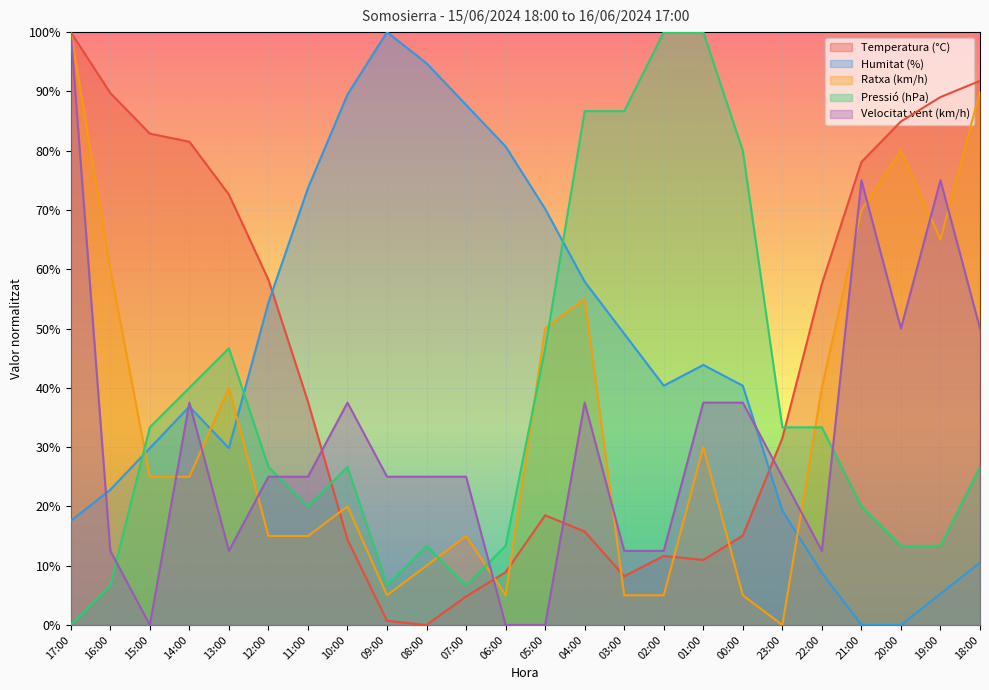

How many lines are shown in the chart?

5